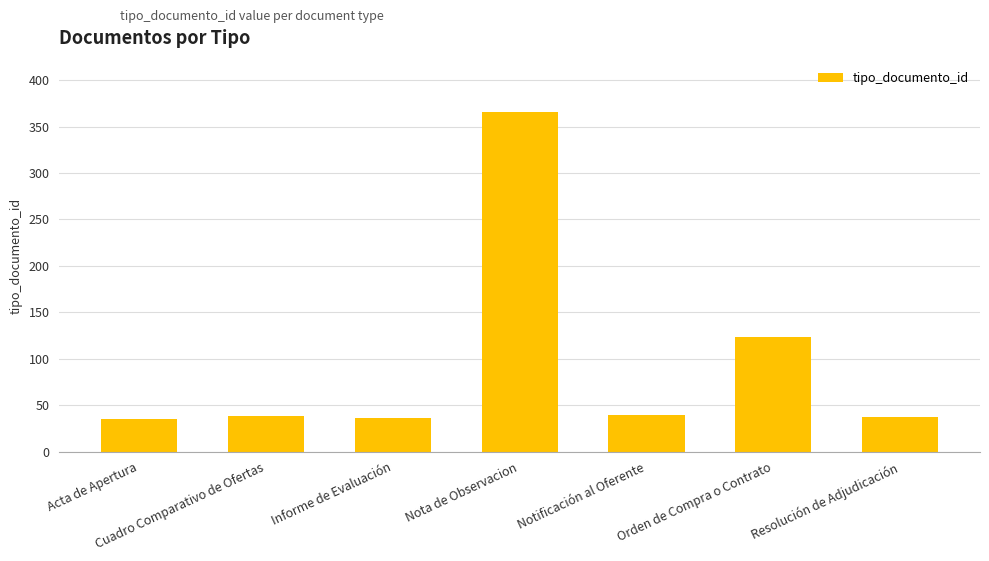

What is the smallest value displayed?

35